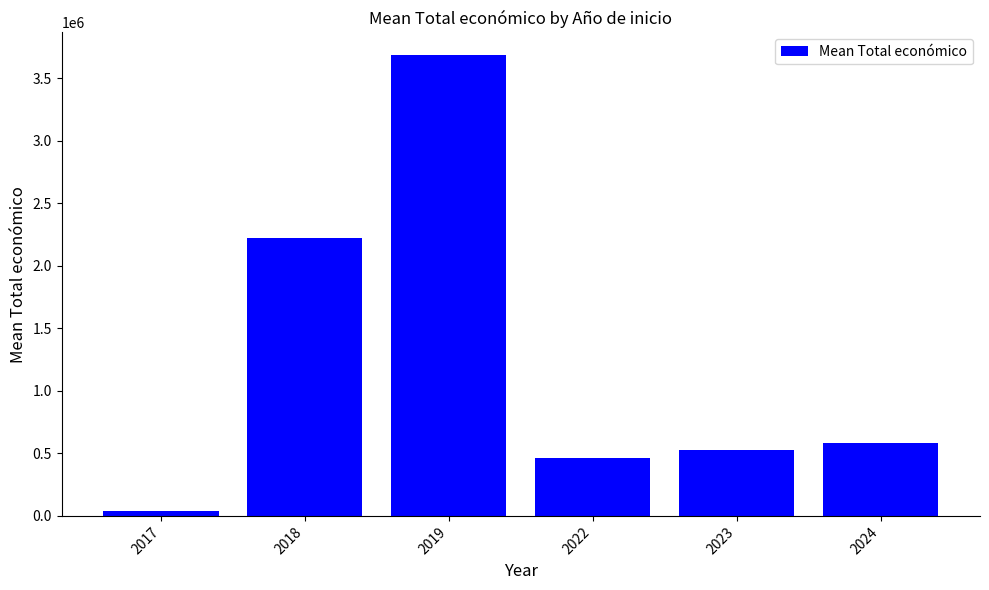

The chart shows a value of 42072.0 at 2017. True or false?

True